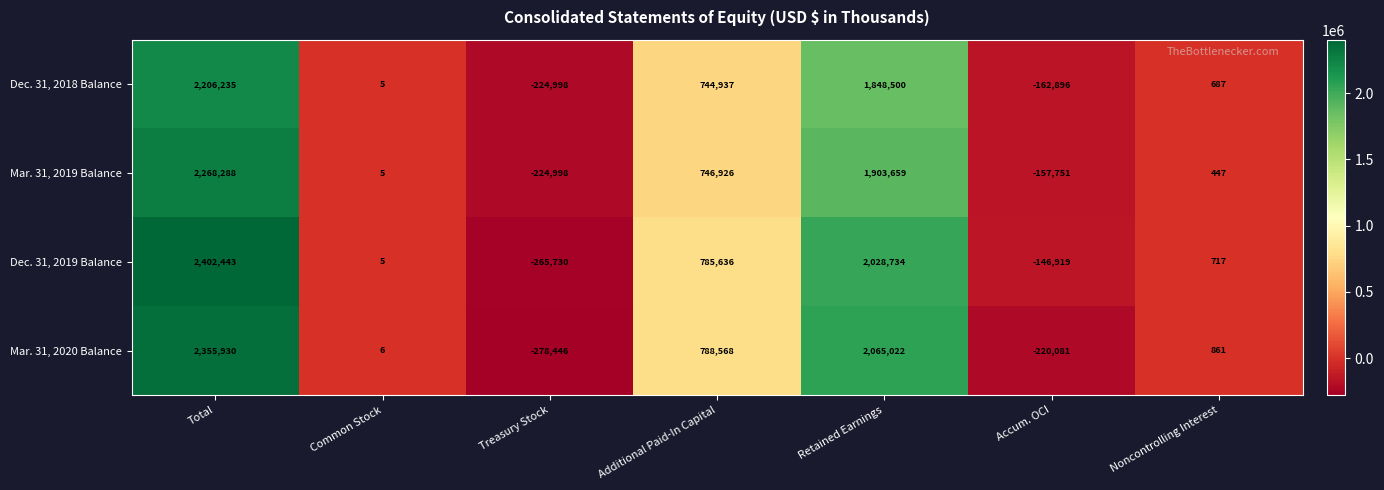

Rank the categories by Dec. 31, 2019 Balance value from lowest to highest.

Treasury Stock, Accum. OCI, Common Stock, Noncontrolling Interest, Additional Paid-In Capital, Retained Earnings, Total